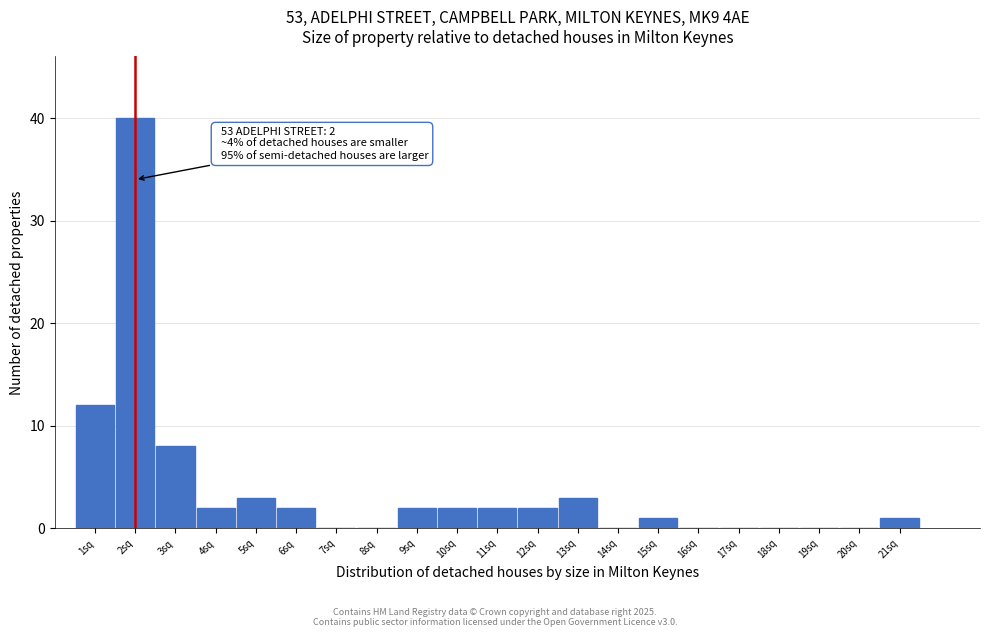

Which range on the x-axis has the tallest bar?

1.5 to 2.5